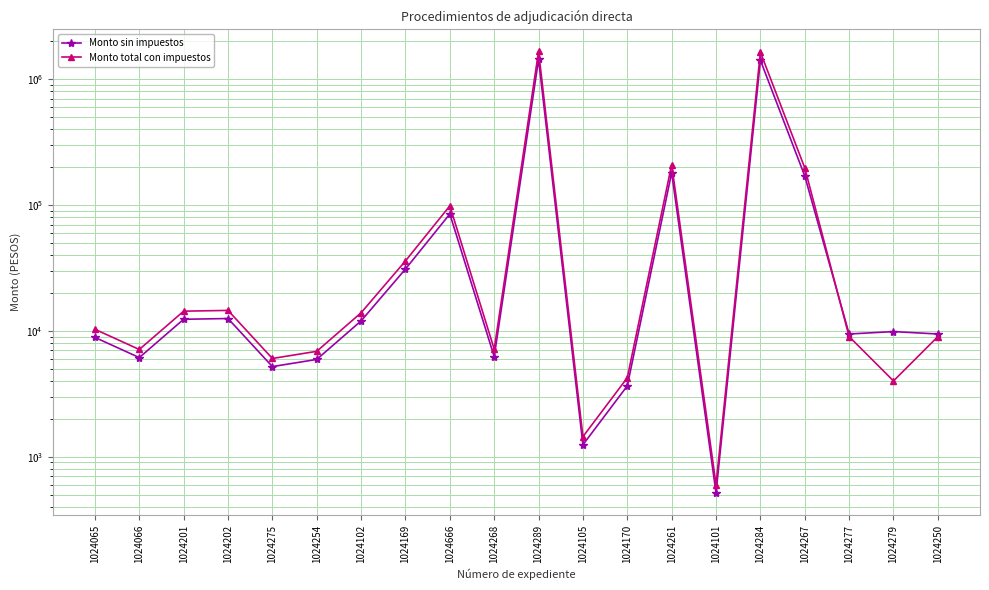

Where is the first local maximum for Monto total con impuestos?

1024202